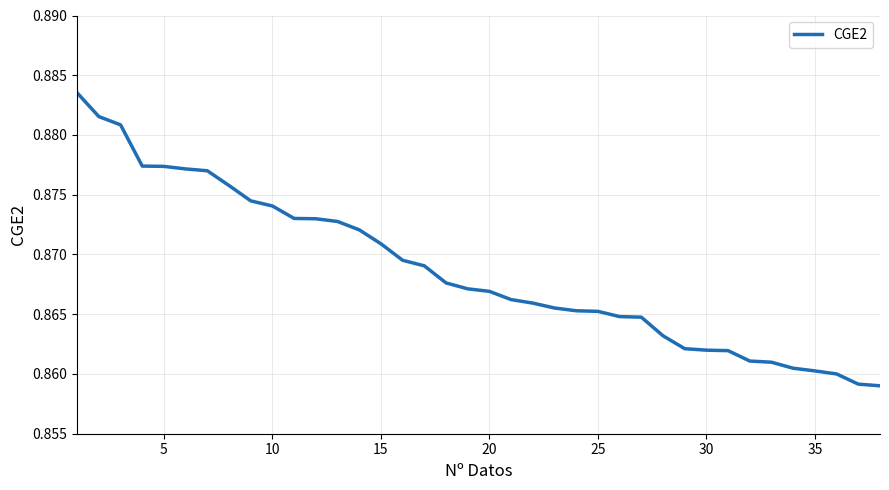

What is the minimum value shown in the chart?

0.9